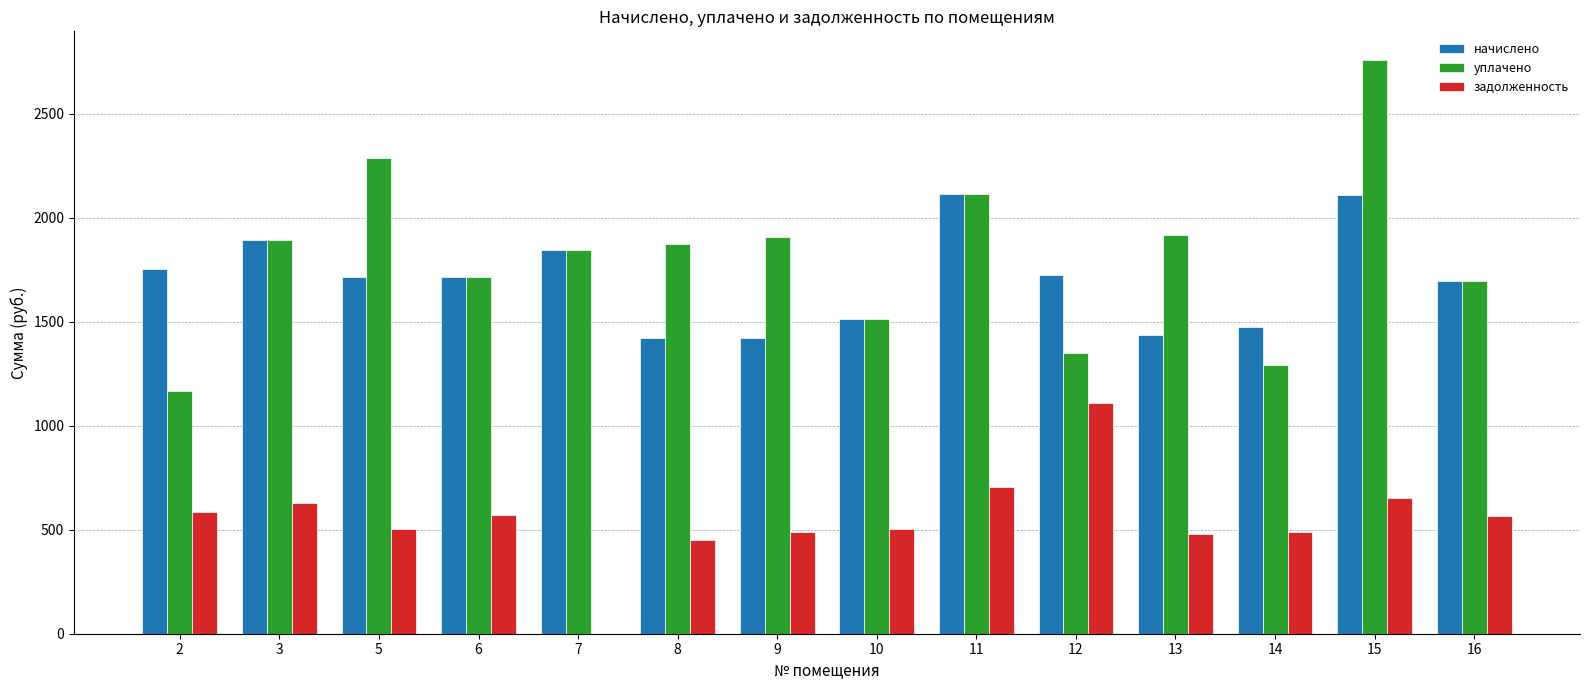

The value of начислено at 3 is 2500.9. True or false?

False